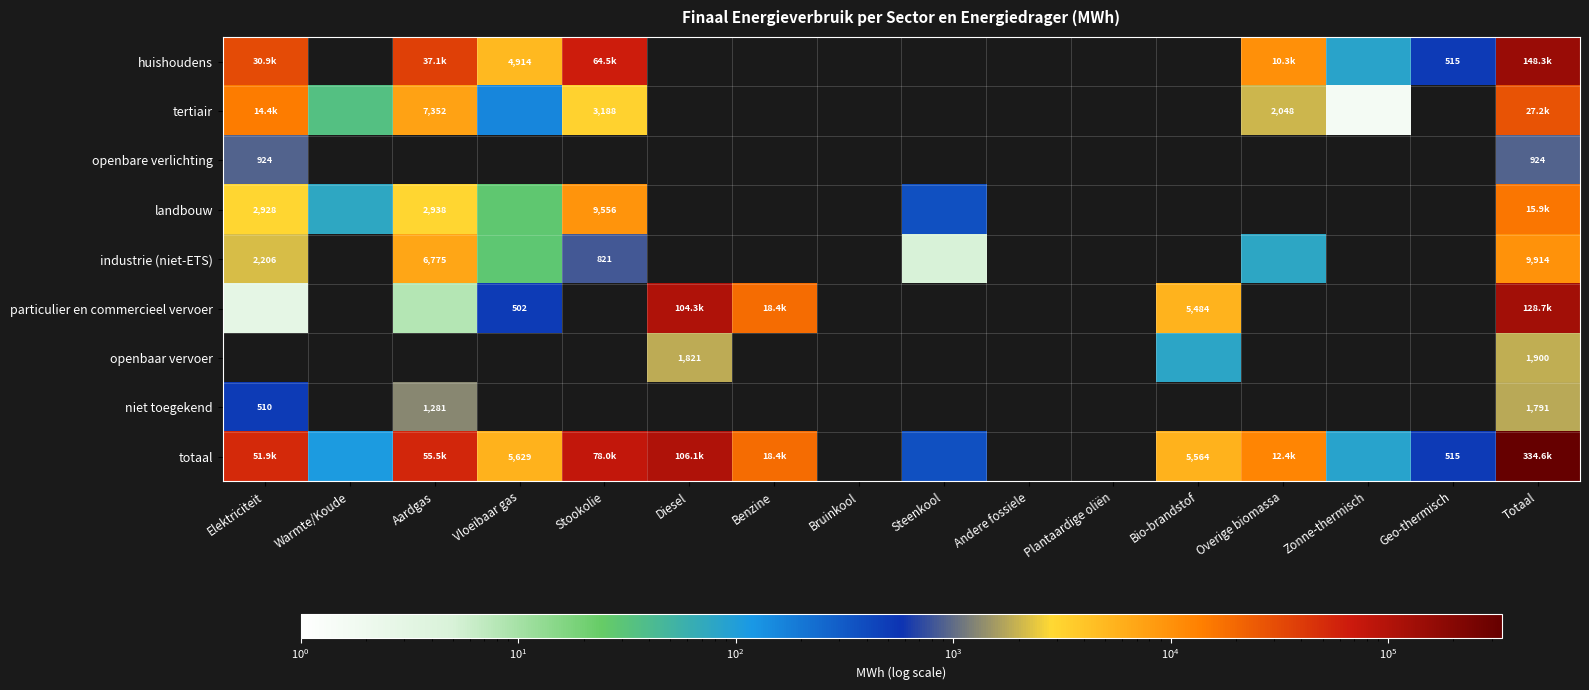

Is the value of totaal at Vloeibaar gas greater than the value of tertiair at Bruinkool?

Yes